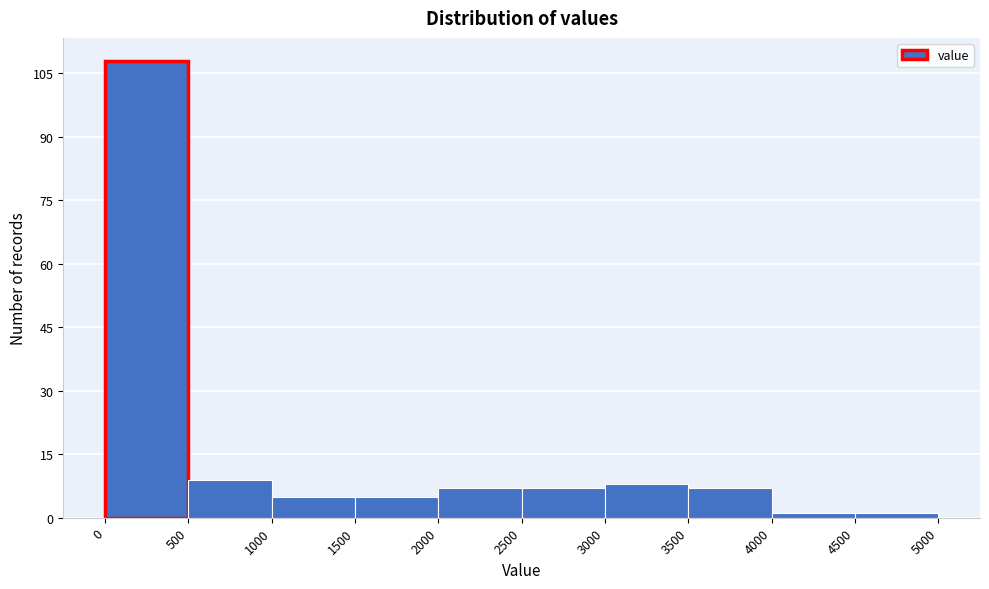

Reading left to right, list every bar in this chart as the range it spans on the x-axis followed by its height. The values are not printed on the chart, so give them approximately, as read against the axis.

0 to 500: 108
500 to 1000: 10
1000 to 1500: 6
1500 to 2000: 6
2000 to 2500: 8
2500 to 3000: 8
3000 to 3500: 8
3500 to 4000: 8
4000 to 4500: under 2
4500 to 5000: under 2